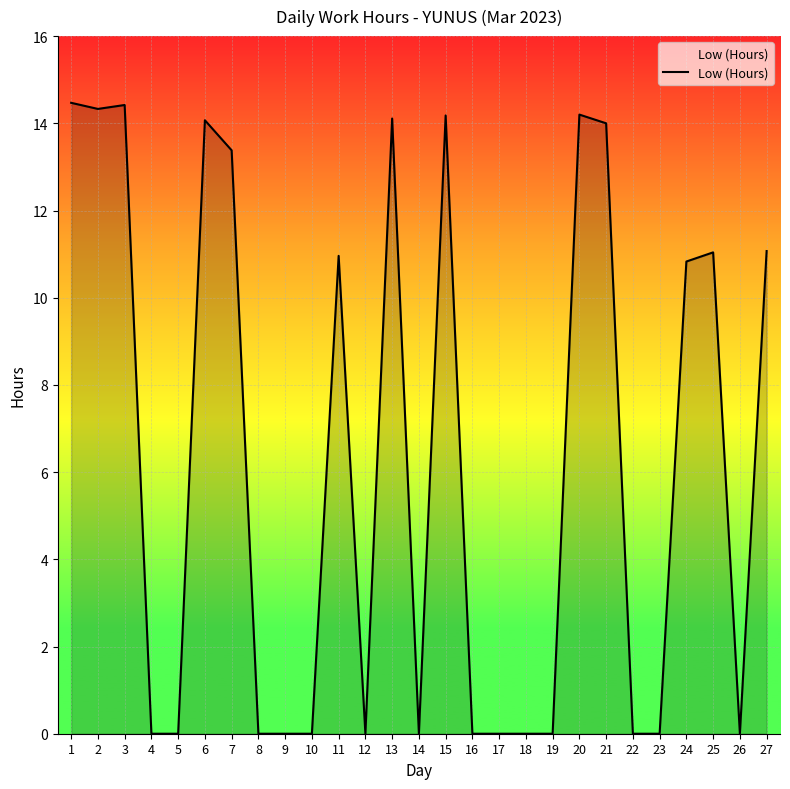

Is it true that the value at 2 is 3.8?

False